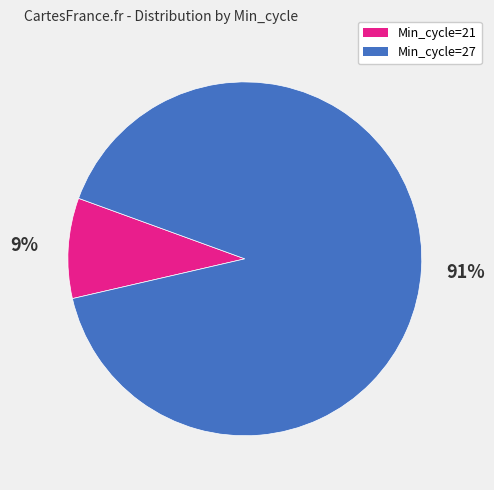

Is there a majority slice in this chart?

Yes